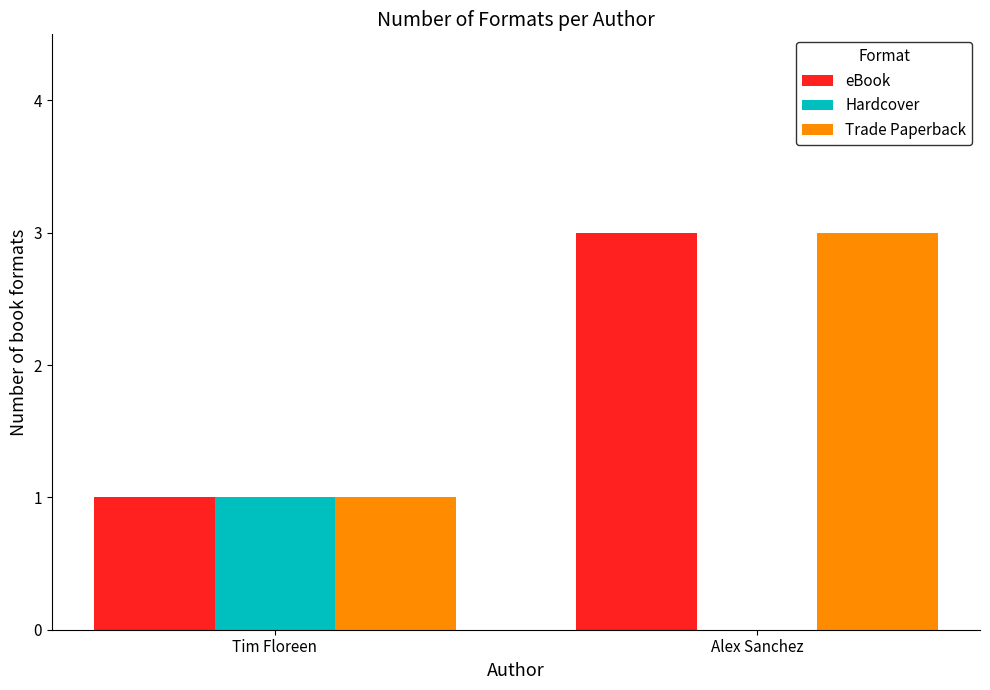

What is the maximum value shown in the chart?

3